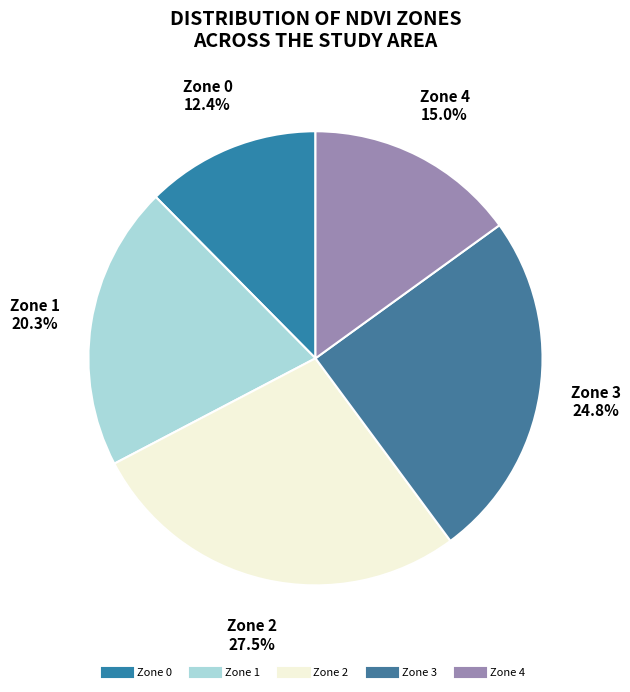

Between Zone 1 and Zone 3, which is larger?

Zone 3